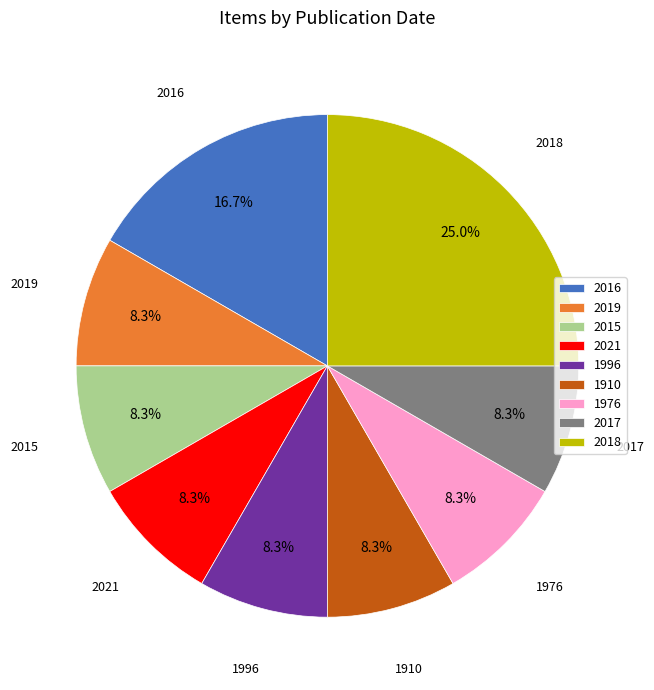

Which category has the biggest portion of the pie?

2018